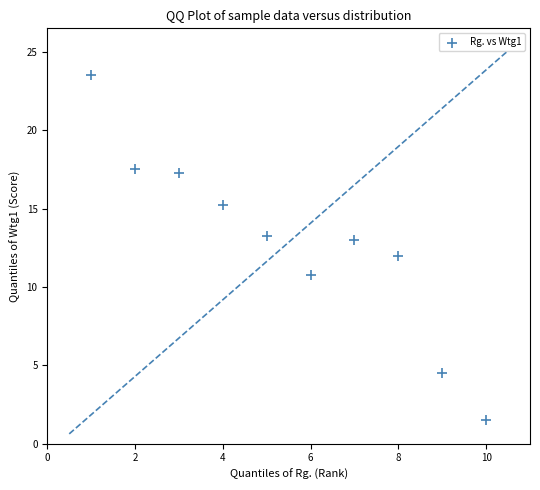

What is the average X value?

5.5